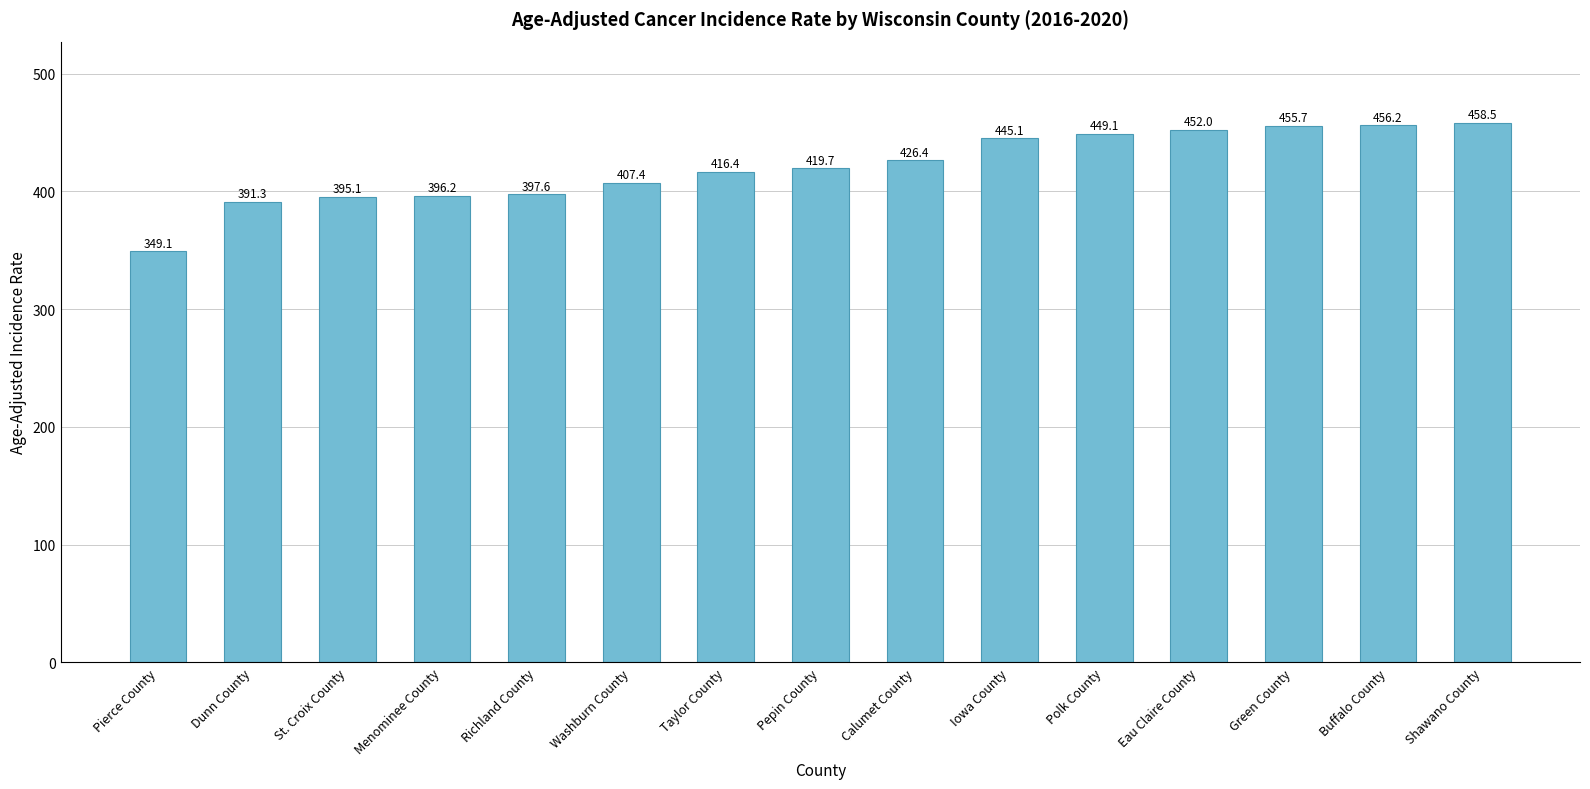

How many distinct data groups are displayed?

1